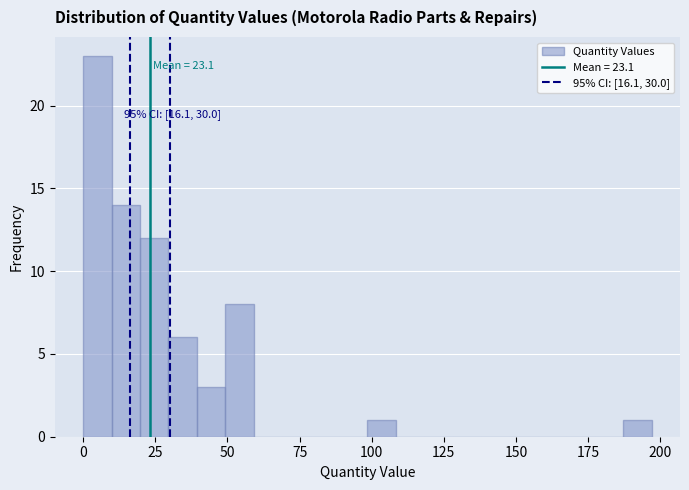

Around what value on the x-axis is the tallest bar? Give the approximate position of its centre, as read against the axis.

5